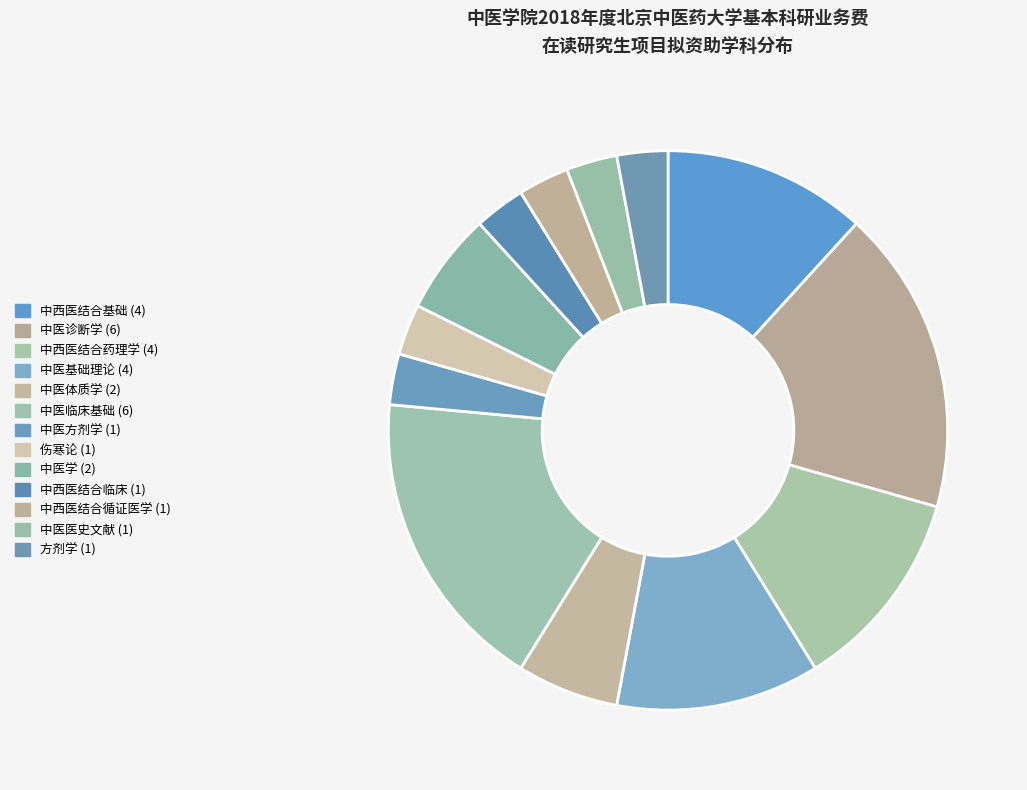

How many segments does this pie chart have?

13